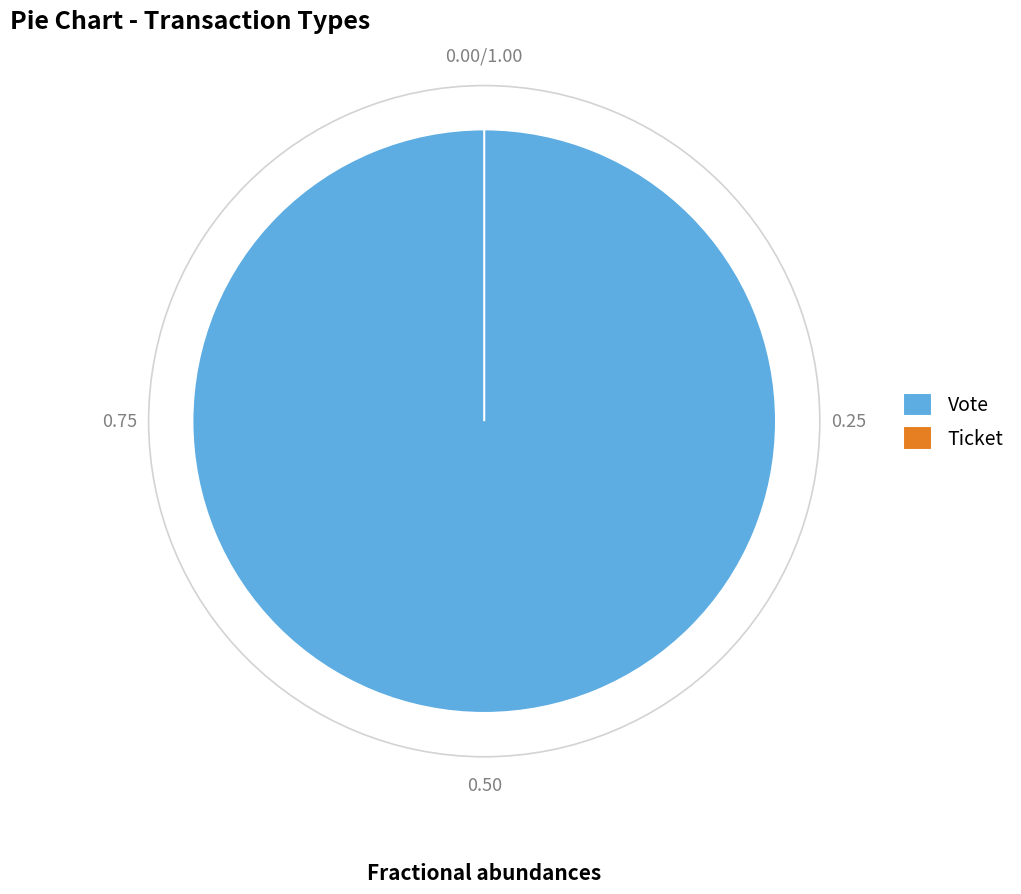

How many segments does this pie chart have?

2